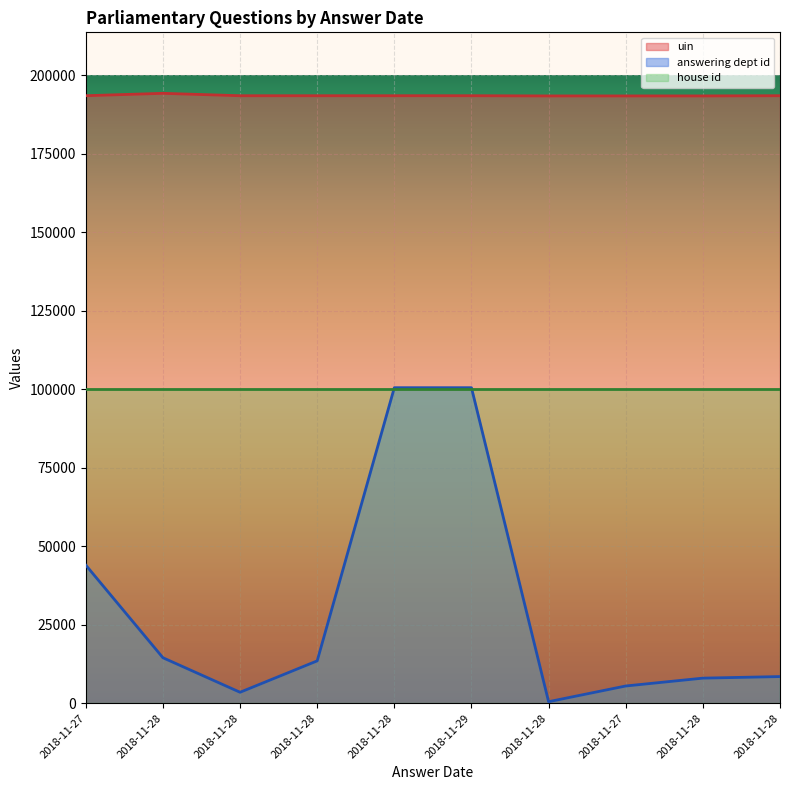

What is the highest value of the uin series?

194249